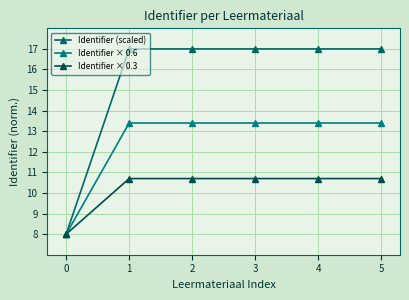

True or false: Identifier × 0.3 has more than 2 points higher than both neighbors.

False